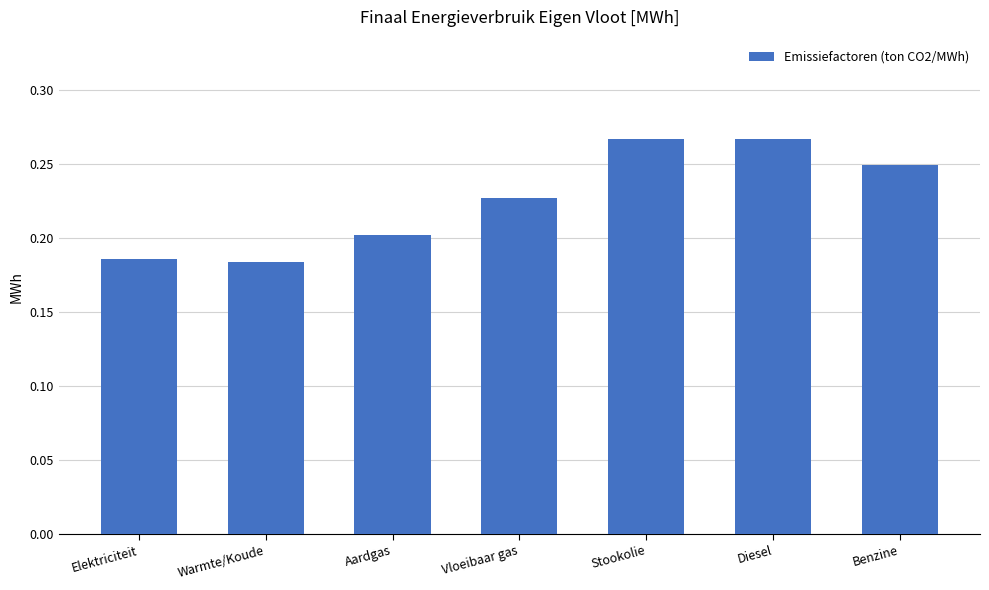

The value at Warmte/Koude is 0.1. True or false?

False